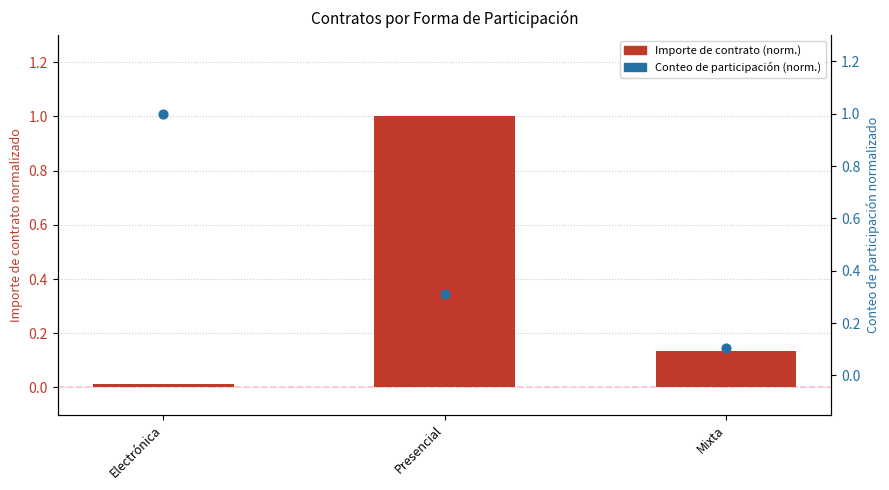

What is the change in value from Electrónica to Presencial?

+1.0